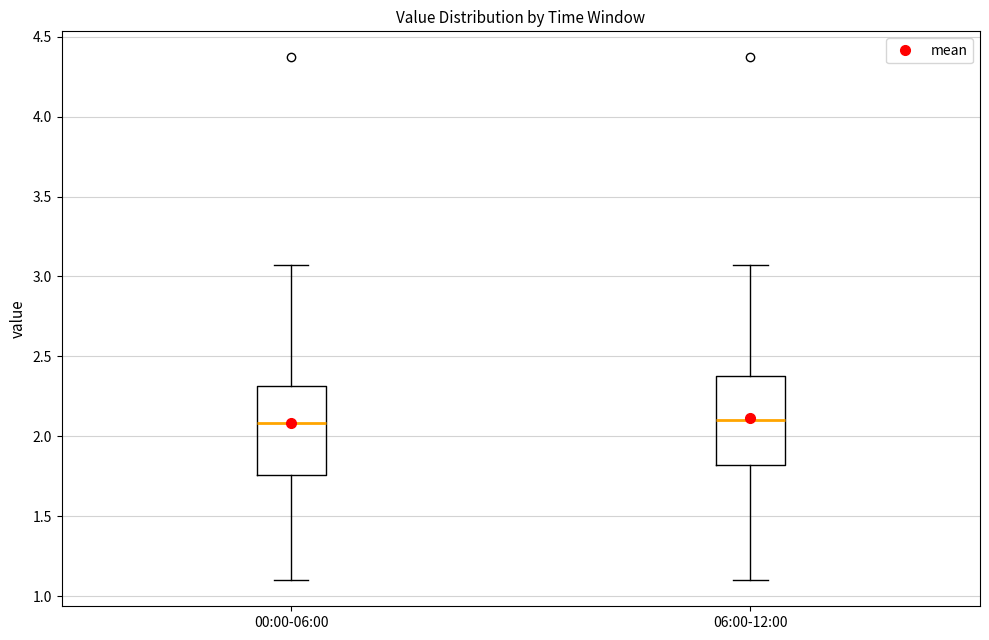

Reading left to right, read every box against the y-axis: the position of its median line, the range the box covers, and the ends of its whiskers. The values are not printed on the chart, so give them approximately, as read against the axis.

00:00-06:00: median 2.10, box 1.75 to 2.30, whiskers 1.10 to 3.05
06:00-12:00: median 2.10, box 1.80 to 2.40, whiskers 1.10 to 3.05